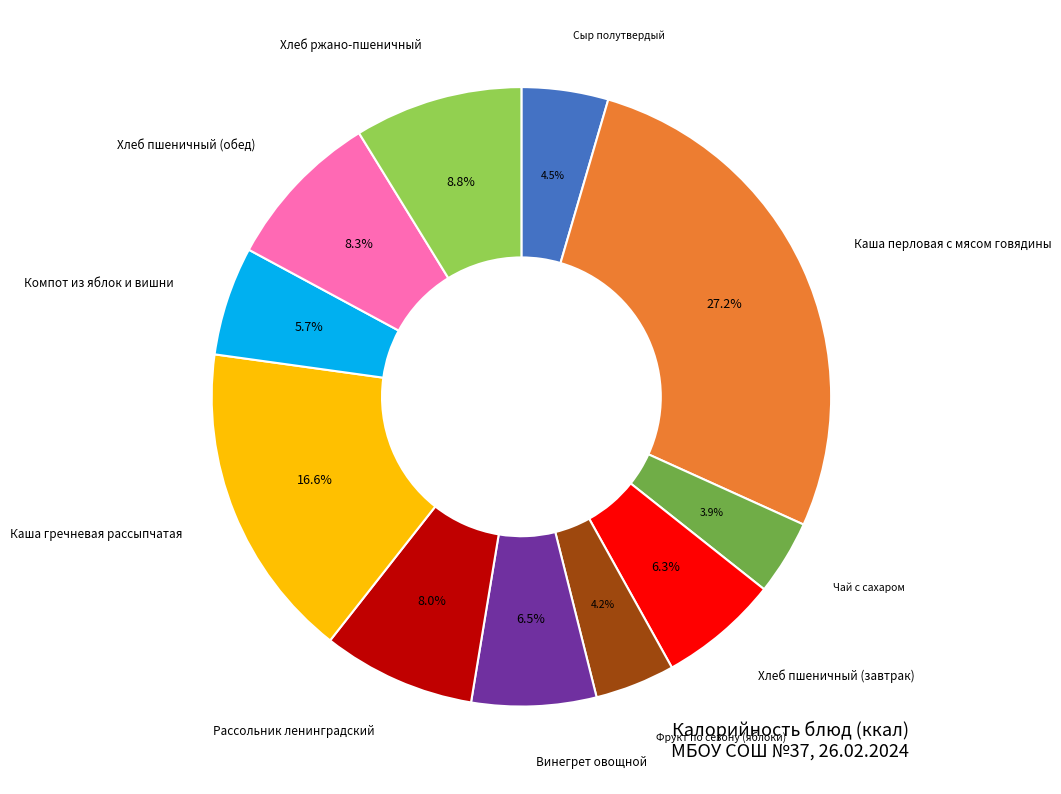

Is there a majority slice in this chart?

No